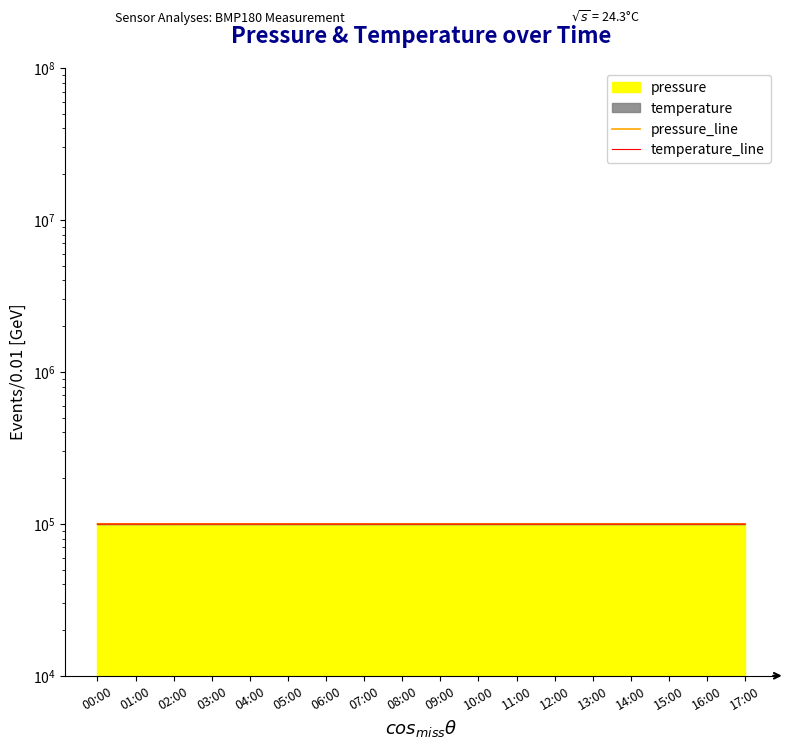

At which category does the chart reach its peak across all series?

00:00